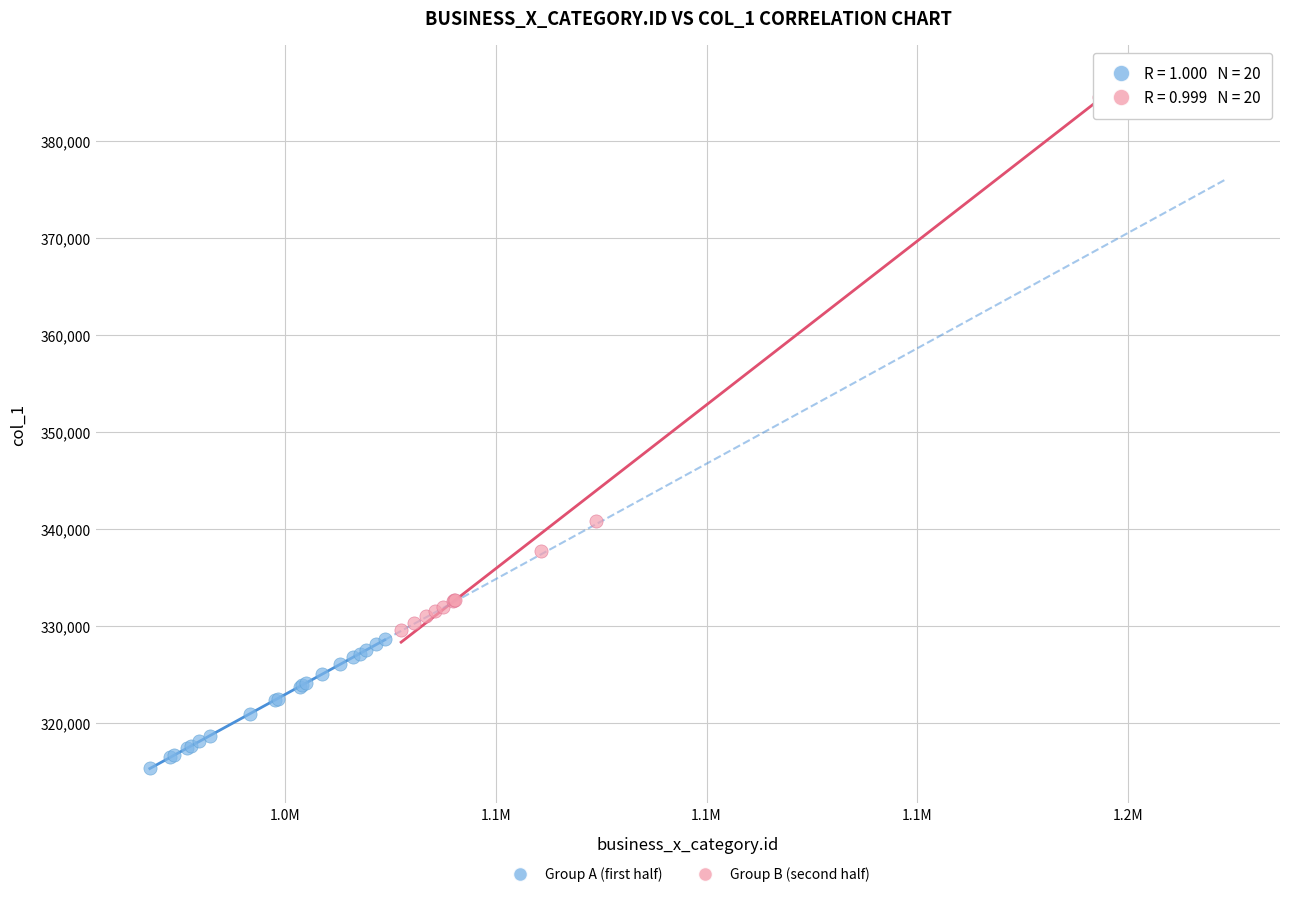

Which series contains the highest Y value?

Group B (second half)